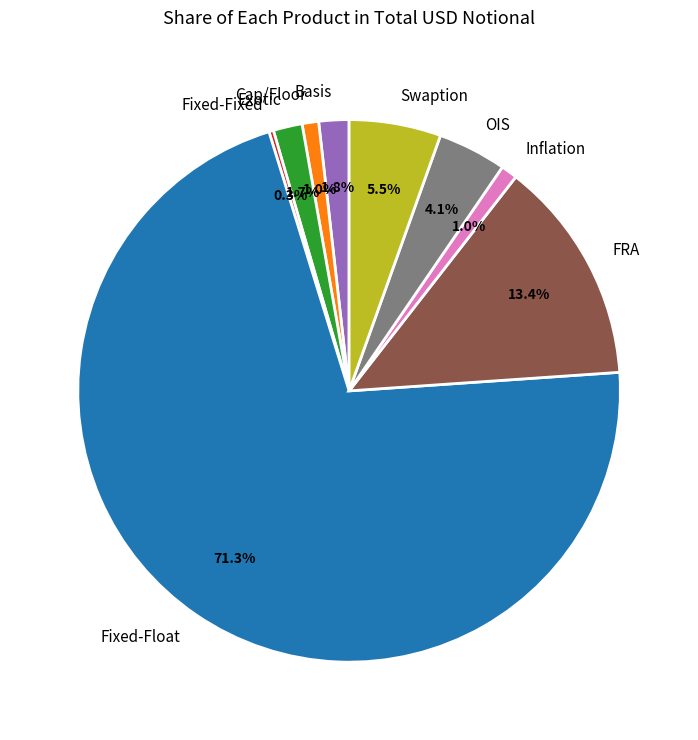

What percentage do FRA and Cap/Floor together represent?

14.4%